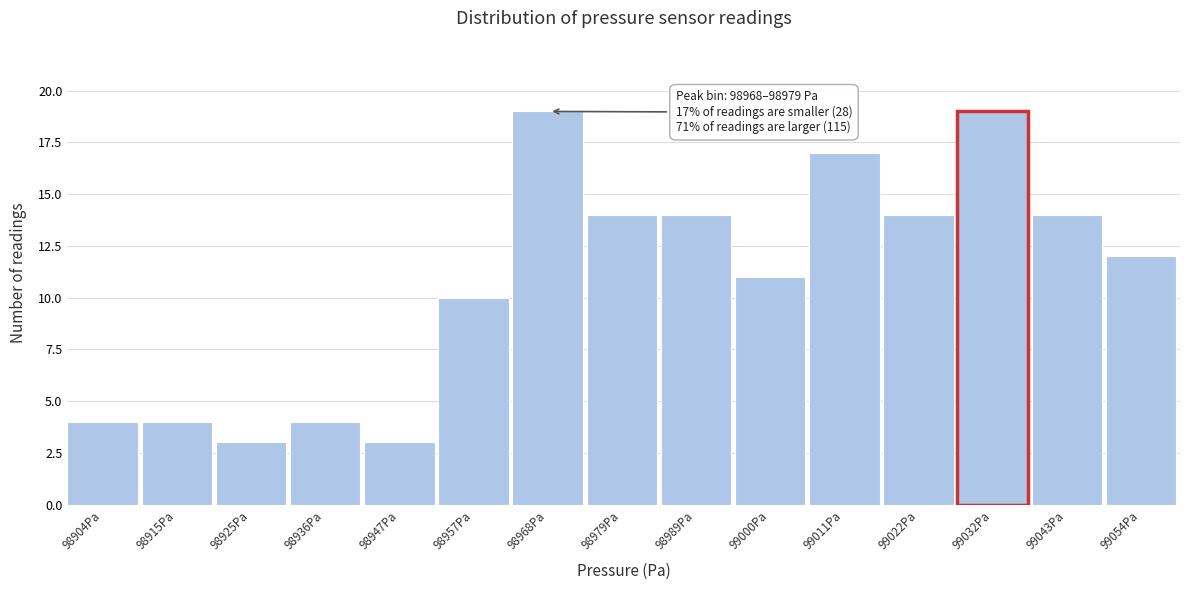

Reading right to left, list all the values displayed in this chart.

12	14	19	14	17	11	14	14	19	10	3	4	3	4	4